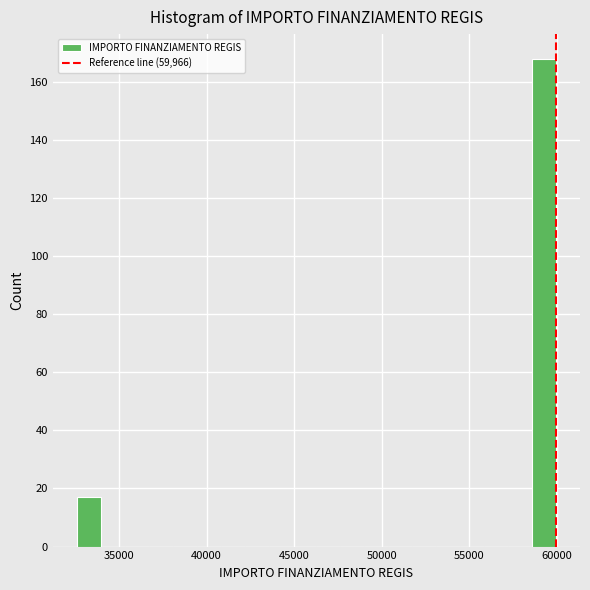

Read against the x-axis, roughly where is the centre of the tallest bar?

59500